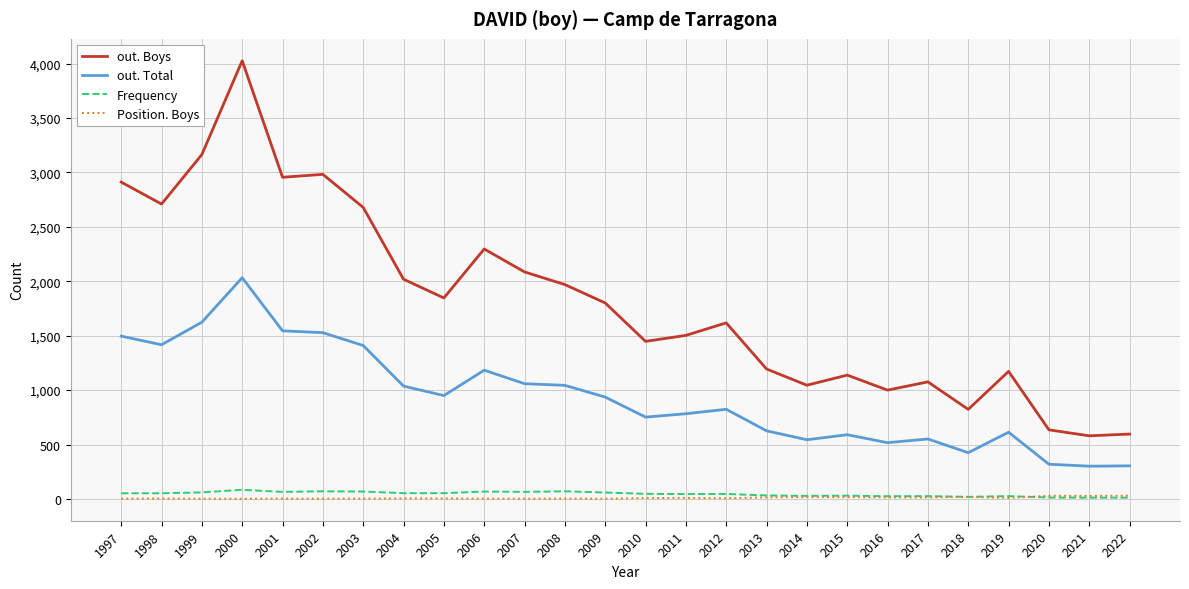

The value of out. Total at 2013 is 1032. True or false?

False